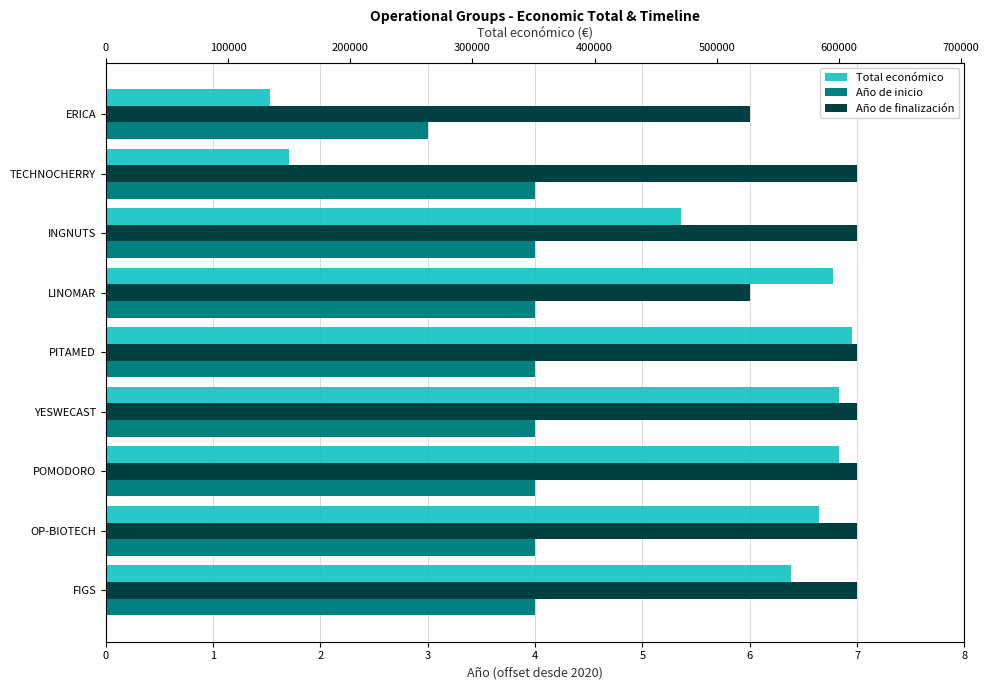

What is the value of the Total económico bar at the 8th from the left?

583223